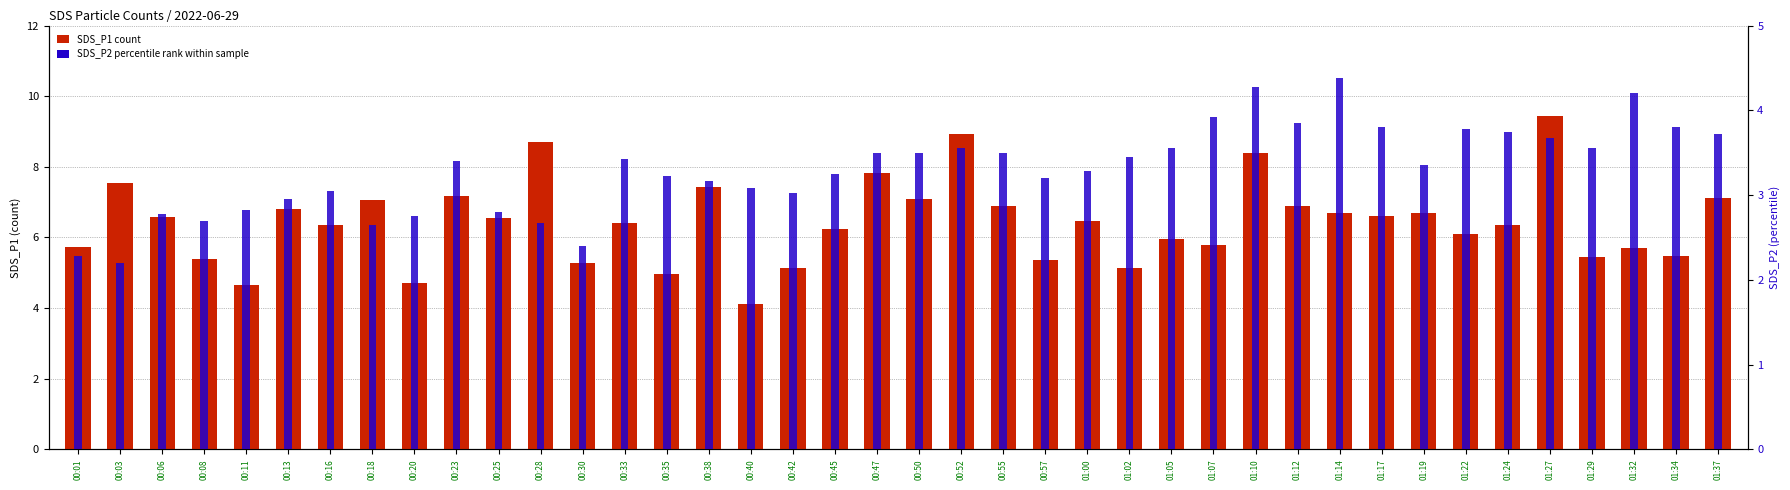

Reading left to right, transcribe all the data shown in this chart.

SDS_P1: 00:01=5.7	00:03=7.5	00:06=6.6	00:08=5.4	00:11=4.7	00:13=6.8	00:16=6.3	00:18=7.0	00:20=4.7	00:23=7.2	00:25=6.5	00:28=8.7	00:30=5.3	00:33=6.4	00:35=5.0	00:38=7.4	00:40=4.1	00:42=5.1	00:45=6.2	00:47=7.8	00:50=7.1	00:52=8.9	00:55=6.9	00:57=5.3	01:00=6.5	01:02=5.1	01:05=6.0	01:07=5.8	01:10=8.4	01:12=6.9	01:14=6.7	01:17=6.6	01:19=6.7	01:22=6.1	01:24=6.3	01:27=9.4	01:29=5.5	01:32=5.7	01:34=5.5	01:37=7.1
SDS_P2: 00:01=2.3	00:03=2.2	00:06=2.8	00:08=2.7	00:11=2.8	00:13=3.0	00:16=3.0	00:18=2.6	00:20=2.8	00:23=3.4	00:25=2.8	00:28=2.7	00:30=2.4	00:33=3.4	00:35=3.2	00:38=3.2	00:40=3.1	00:42=3.0	00:45=3.2	00:47=3.5	00:50=3.5	00:52=3.5	00:55=3.5	00:57=3.2	01:00=3.3	01:02=3.5	01:05=3.5	01:07=3.9	01:10=4.3	01:12=3.9	01:14=4.4	01:17=3.8	01:19=3.4	01:22=3.8	01:24=3.8	01:27=3.7	01:29=3.5	01:32=4.2	01:34=3.8	01:37=3.7